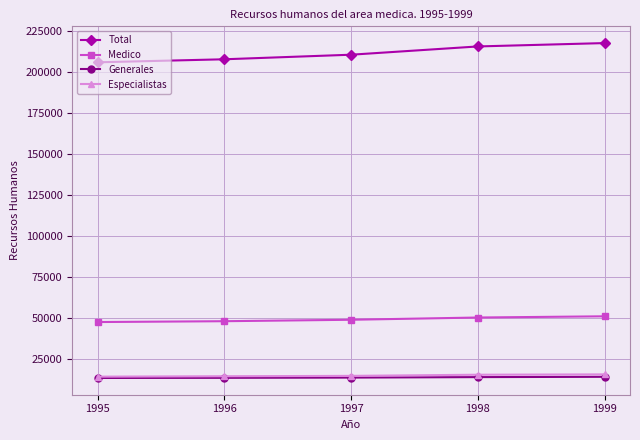

What is the difference between the Generales values at 1999 and 1995?

712